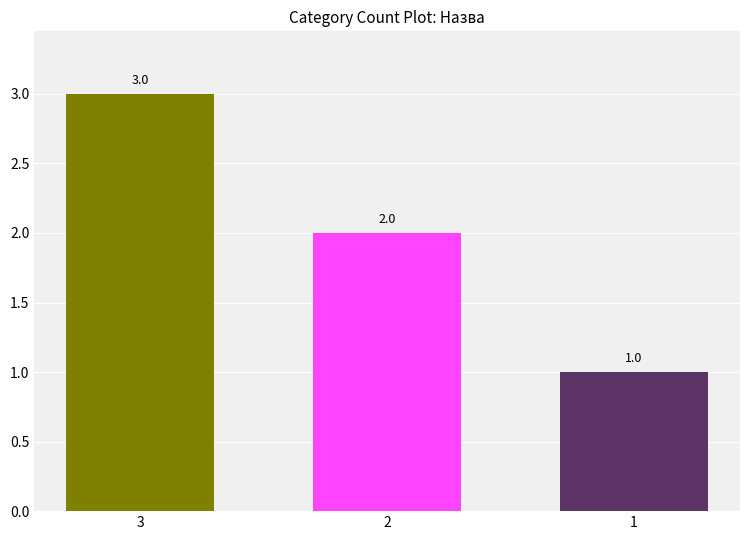

What is the difference between the maximum and second lowest values?

1